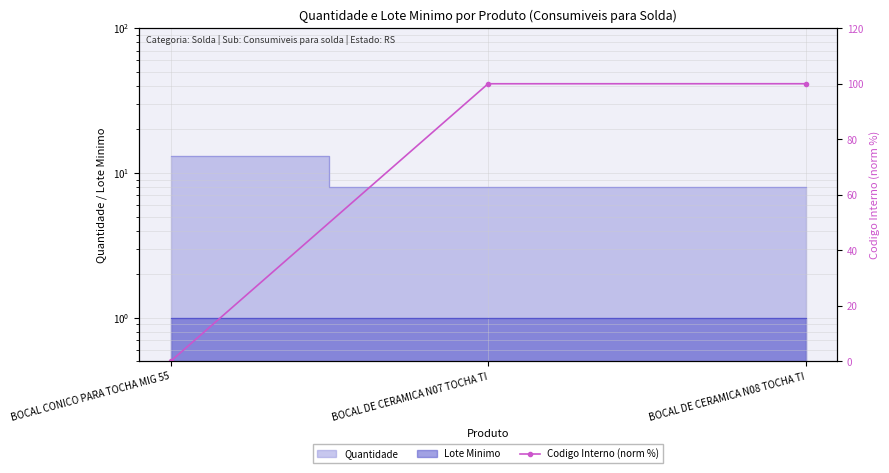

The value at BOCAL CONICO PARA TOCHA MIG 55 is 44.3. True or false?

False